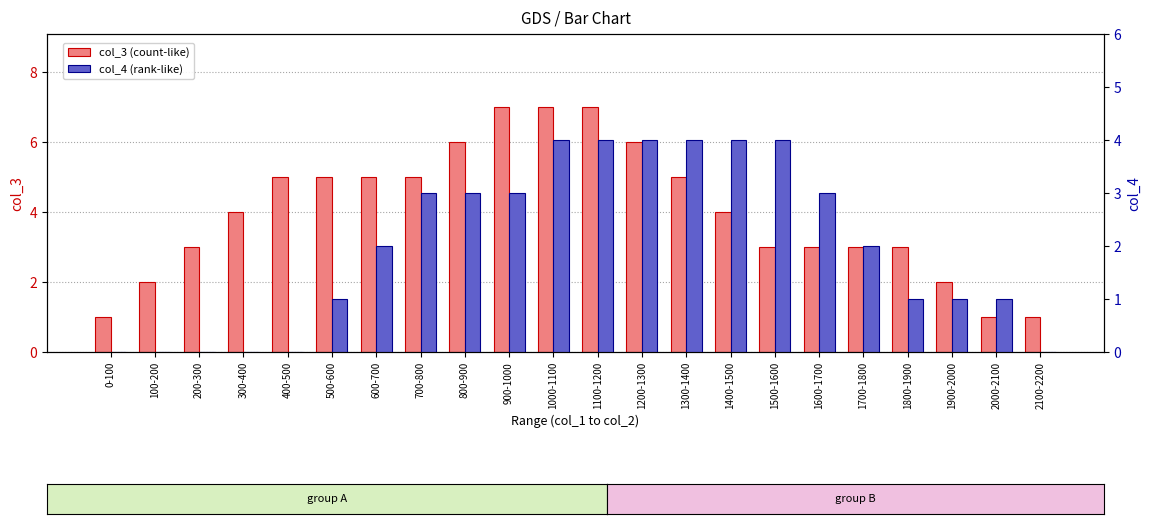

Rank the series at 2000-2100 from lowest to highest value.

col_3 (count-like), col_4 (rank-like)